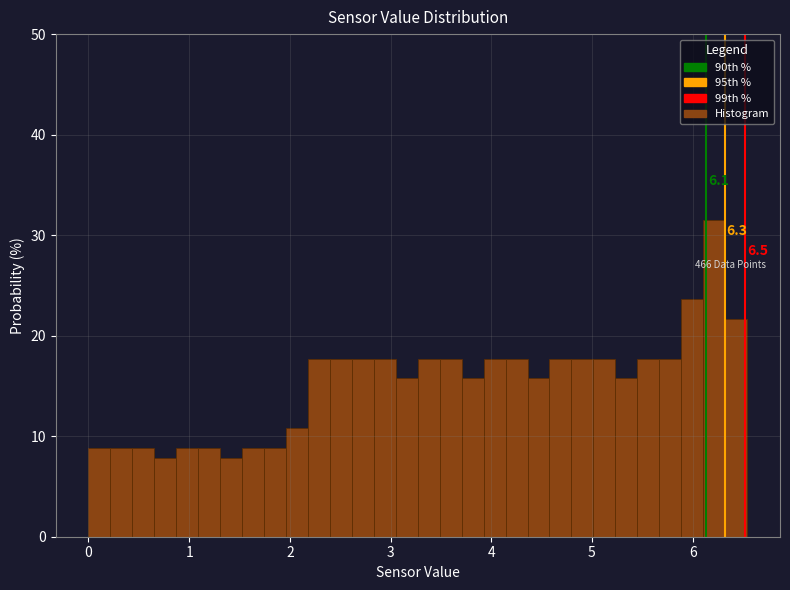

Around what value on the x-axis is the tallest bar? Give the approximate position of its centre, as read against the axis.

6.2